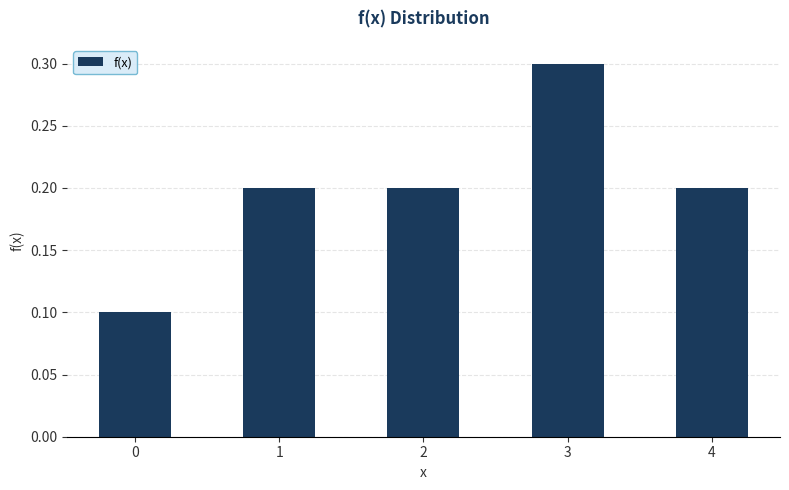

What value does the data have at 2?

0.2